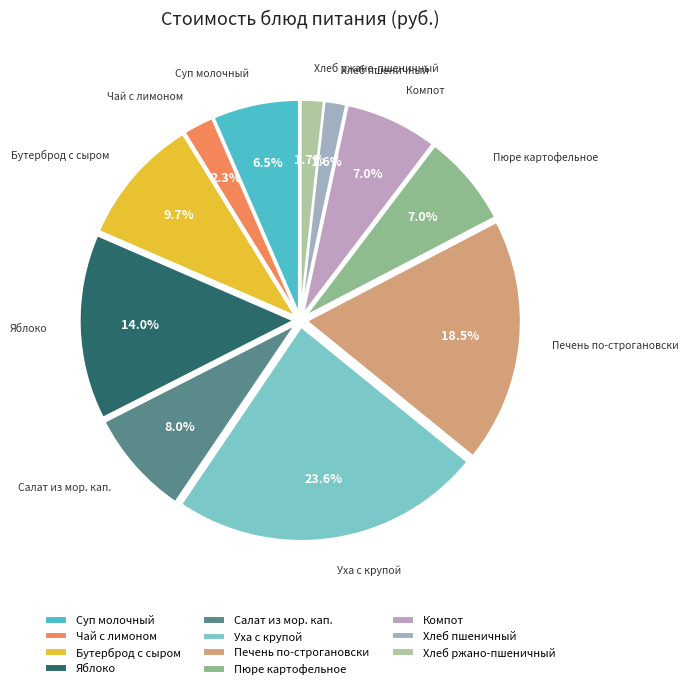

To the nearest percent, what is the average slice percentage?

9%